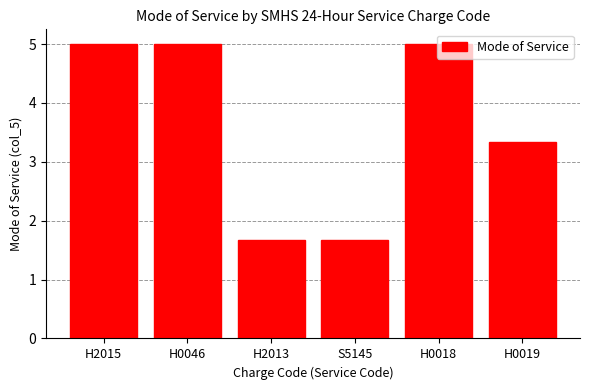

The value at H0046 is 9.0. True or false?

False